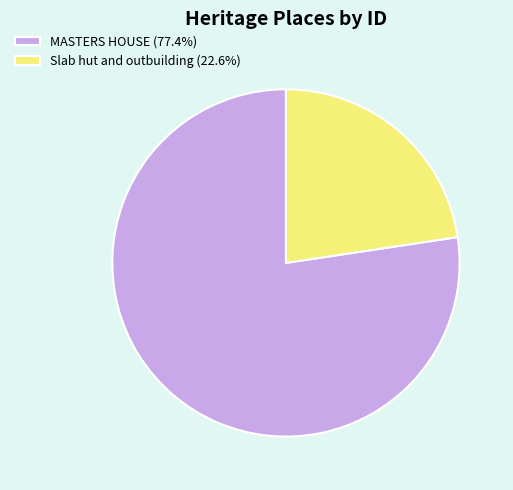

What is the majority slice?

MASTERS HOUSE